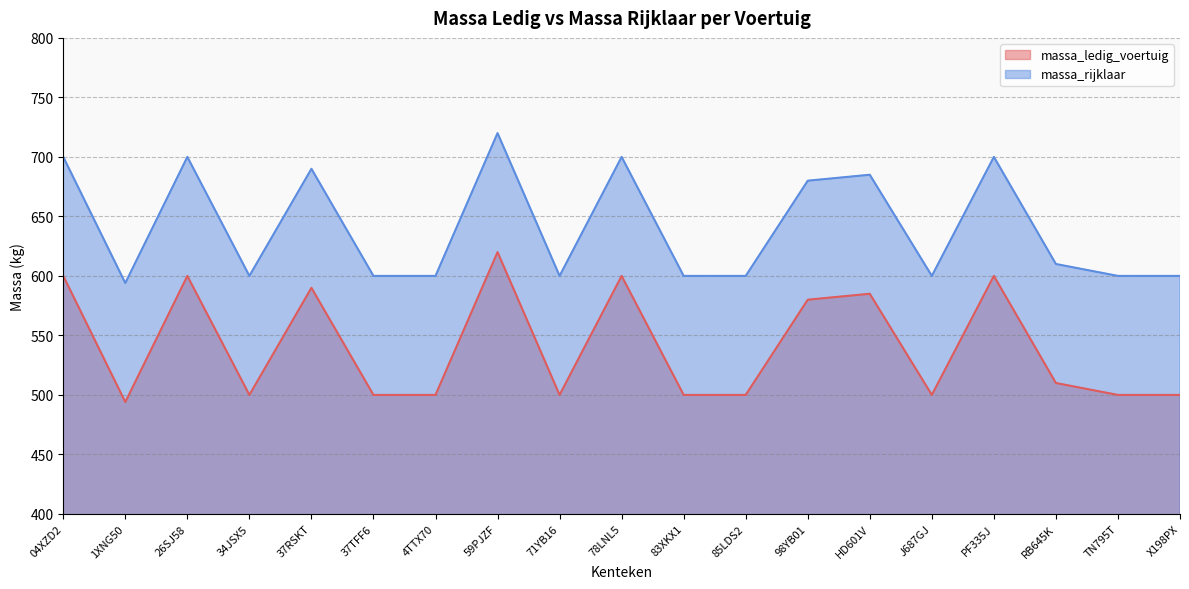

Is the value of massa_rijklaar at TN795T greater than the value of massa_ledig_voertuig at HD601V?

Yes